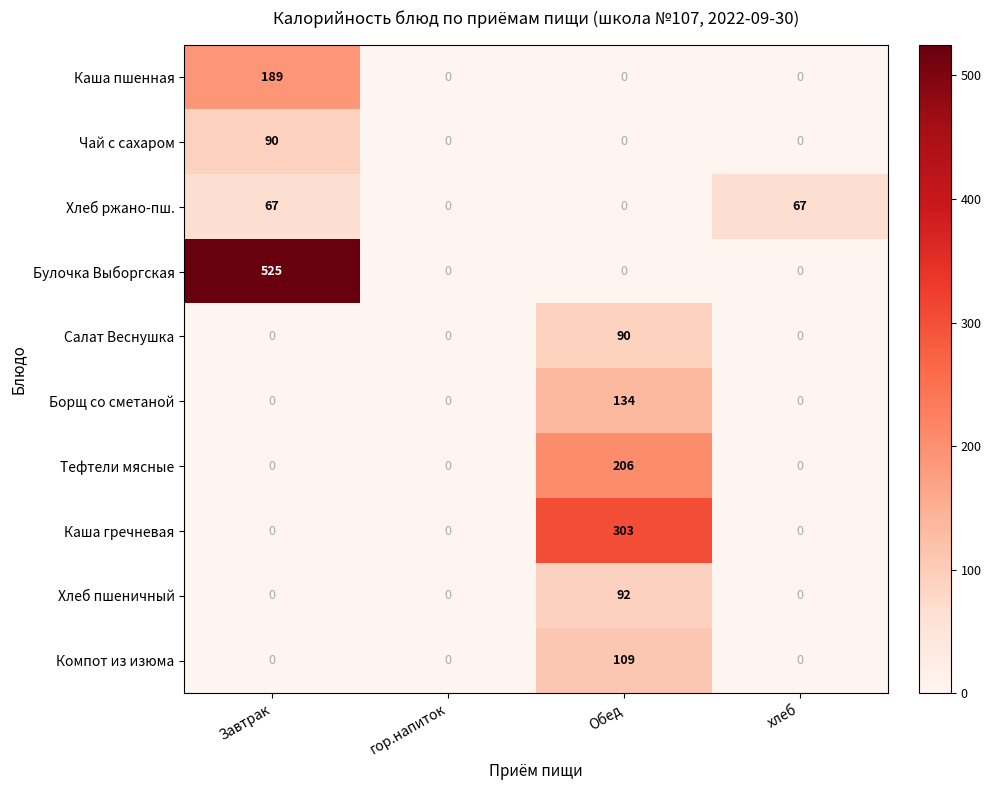

What is the difference between the maximum and minimum values in the Тефтели мясные series?

206